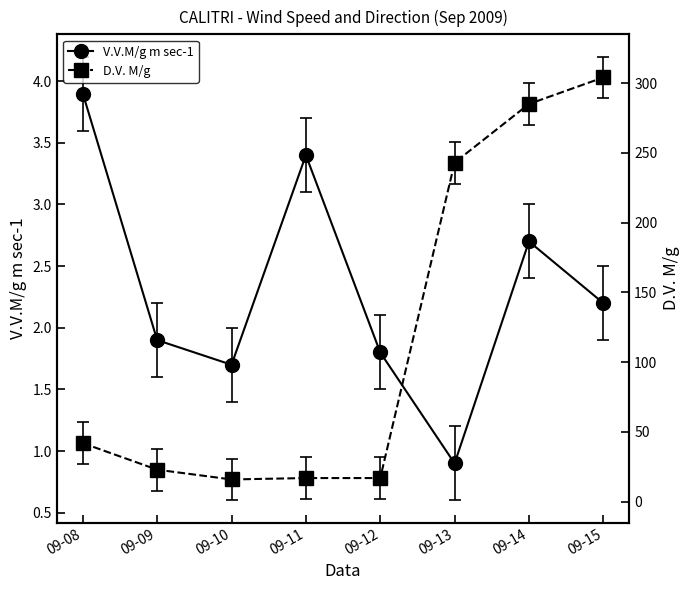

How many distinct data groups are displayed?

2